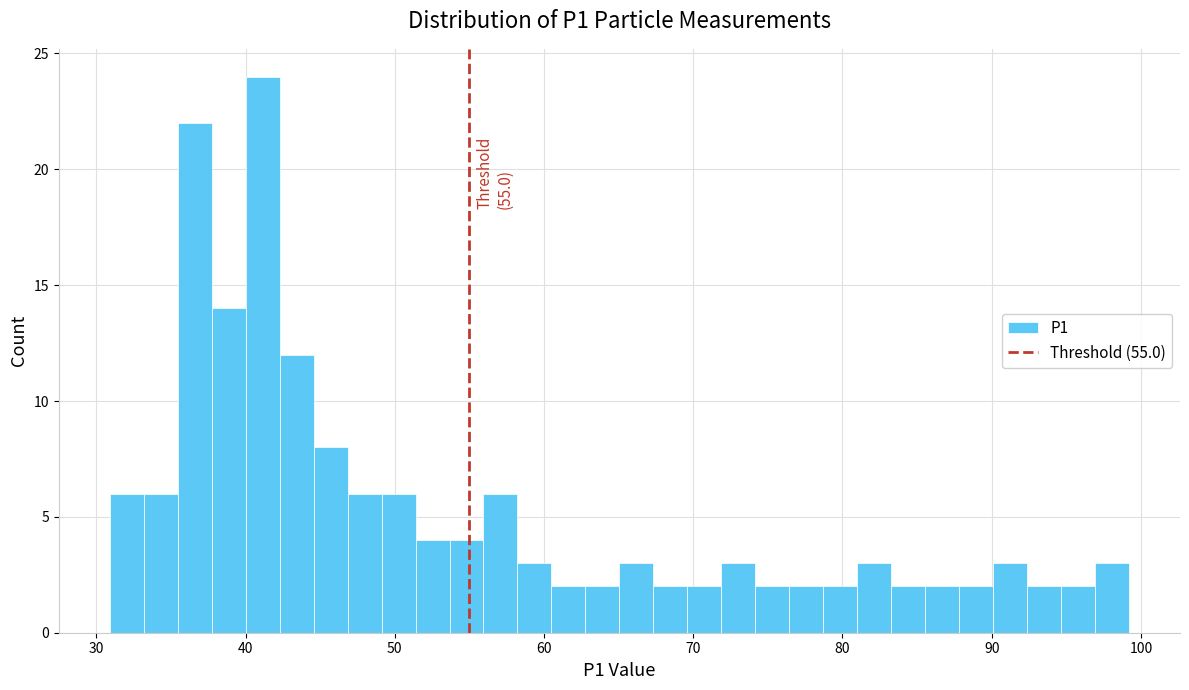

Around what value on the x-axis is the tallest bar? Give the approximate position of its centre, as read against the axis.

41